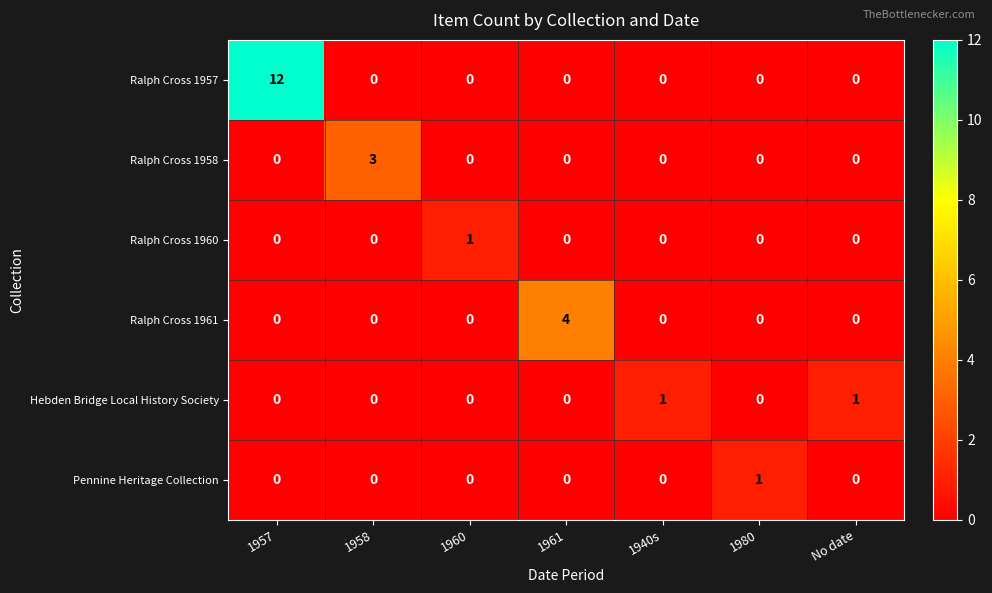

At which category is the sum across all series the highest?

1957